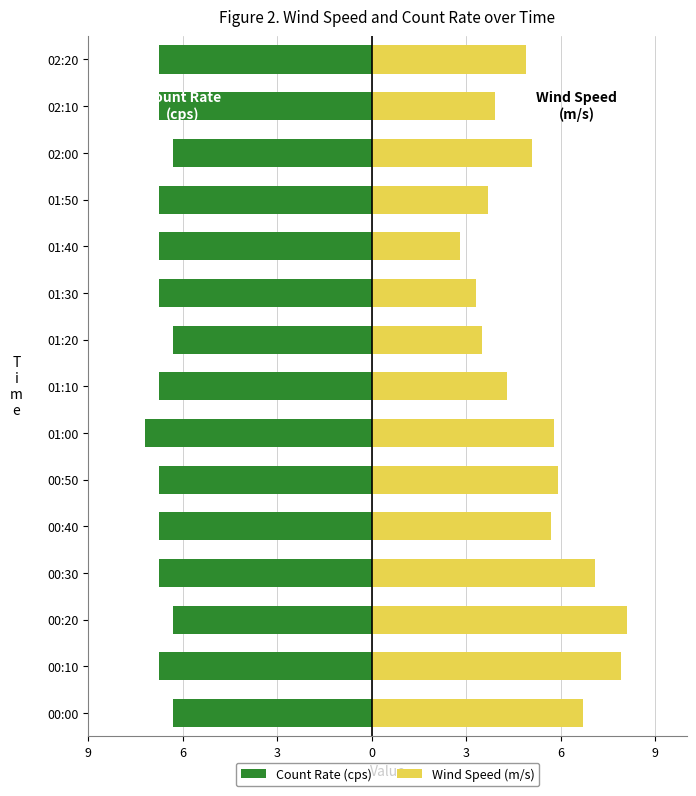

What is the difference between the second highest and second lowest values in the Wind Speed (m/s) series?

4.6